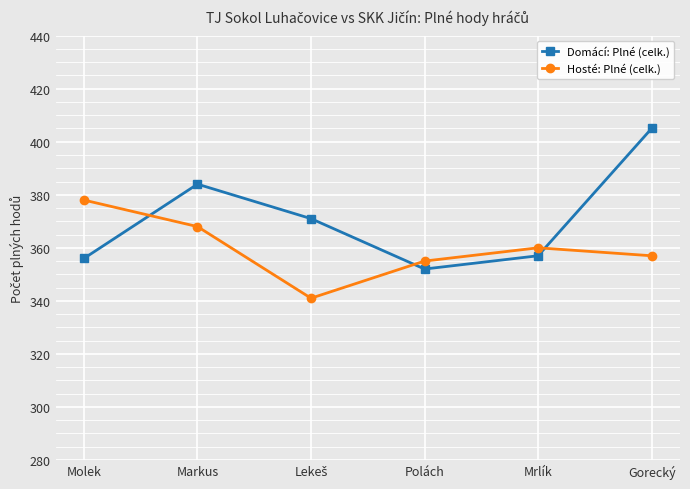

Reading left to right, transcribe all the data shown in this chart.

Domácí: Plné (celk.): 356	384	371	352	357	405
Hosté: Plné (celk.): 378	368	341	355	360	357